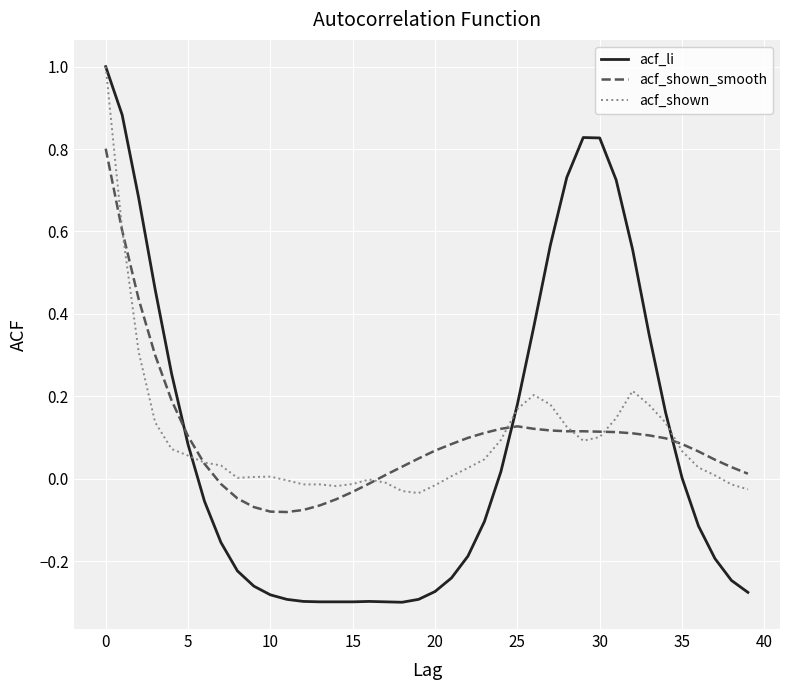

Which series ends up on top after the final intersection of acf_shown_smooth and acf_li?

acf_shown_smooth